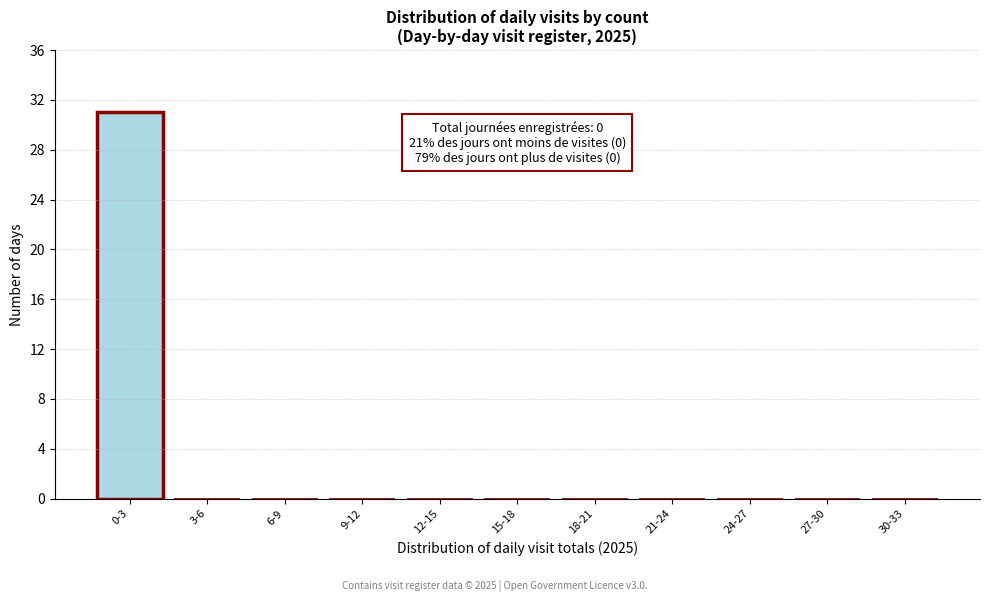

Reading left to right, list all the values displayed in this chart.

0-3=31	3-6=0	6-9=0	9-12=0	12-15=0	15-18=0	18-21=0	21-24=0	24-27=0	27-30=0	30-33=0